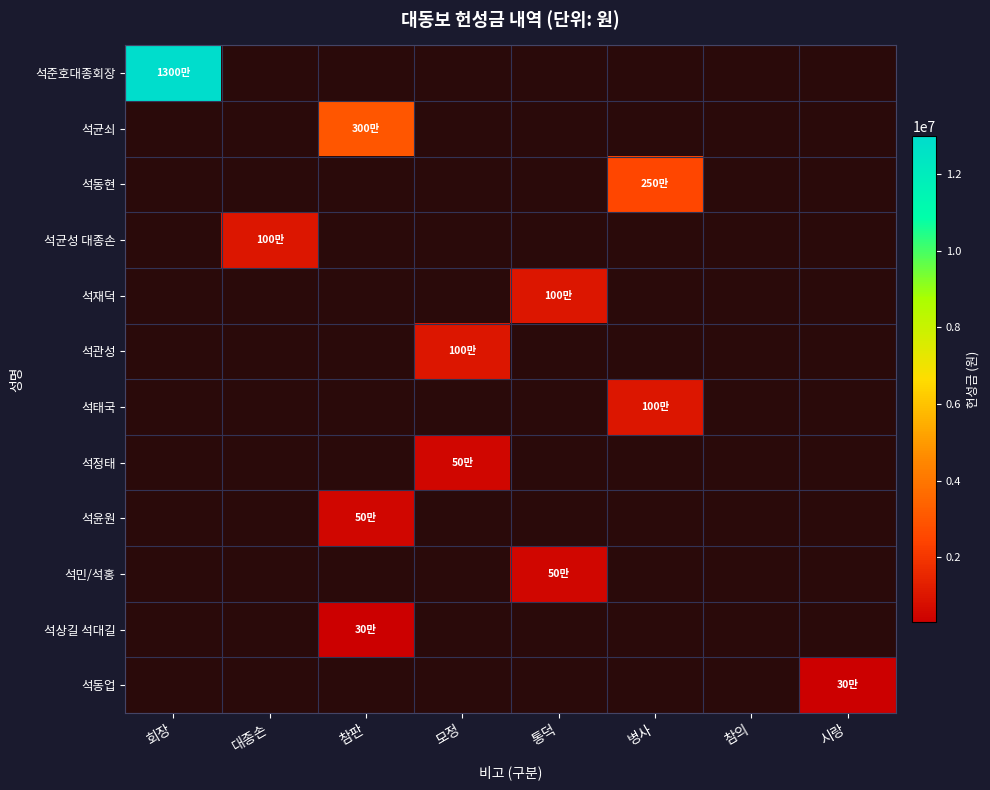

What is the total value across all series at 통덕?

1500000